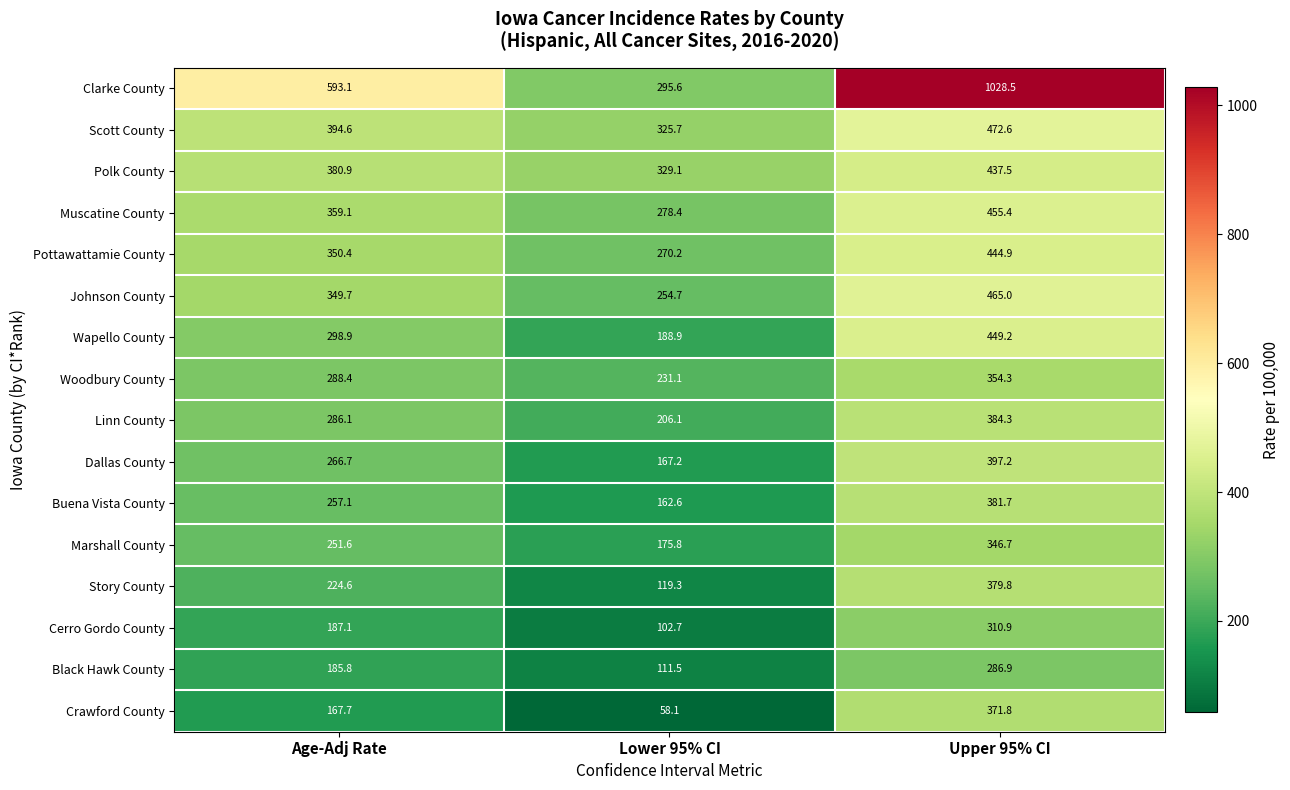

True or false: Scott County has a value of 472.6 at Upper 95% CI.

True